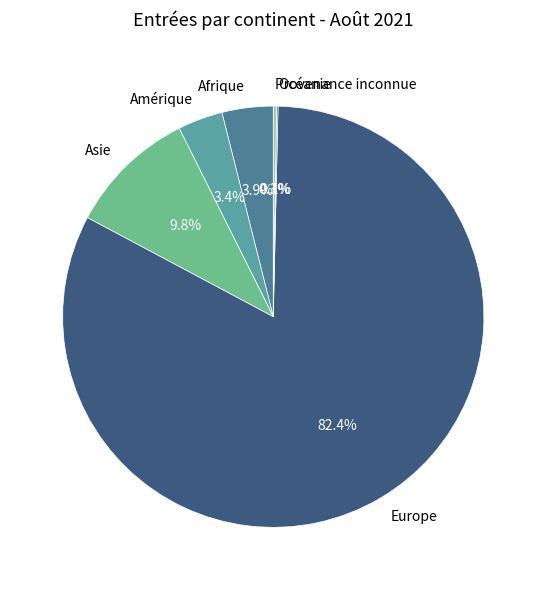

Combined, what portion of the pie is Amérique and Europe?

85.9%